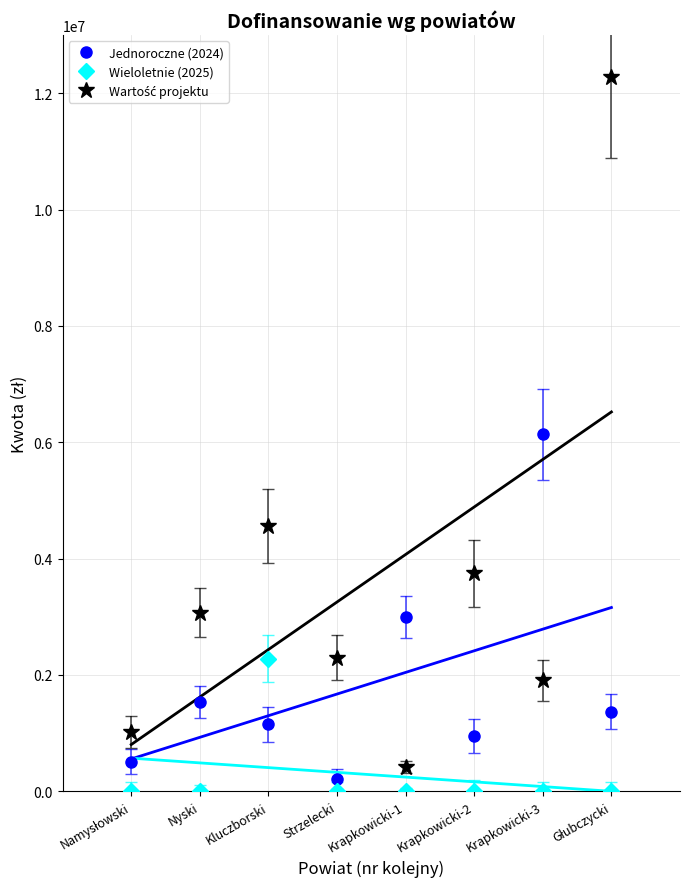

What is the sum of the Jednoroczne (2024) values at Krapkowicki-2 and Strzelecki?

1163634.8